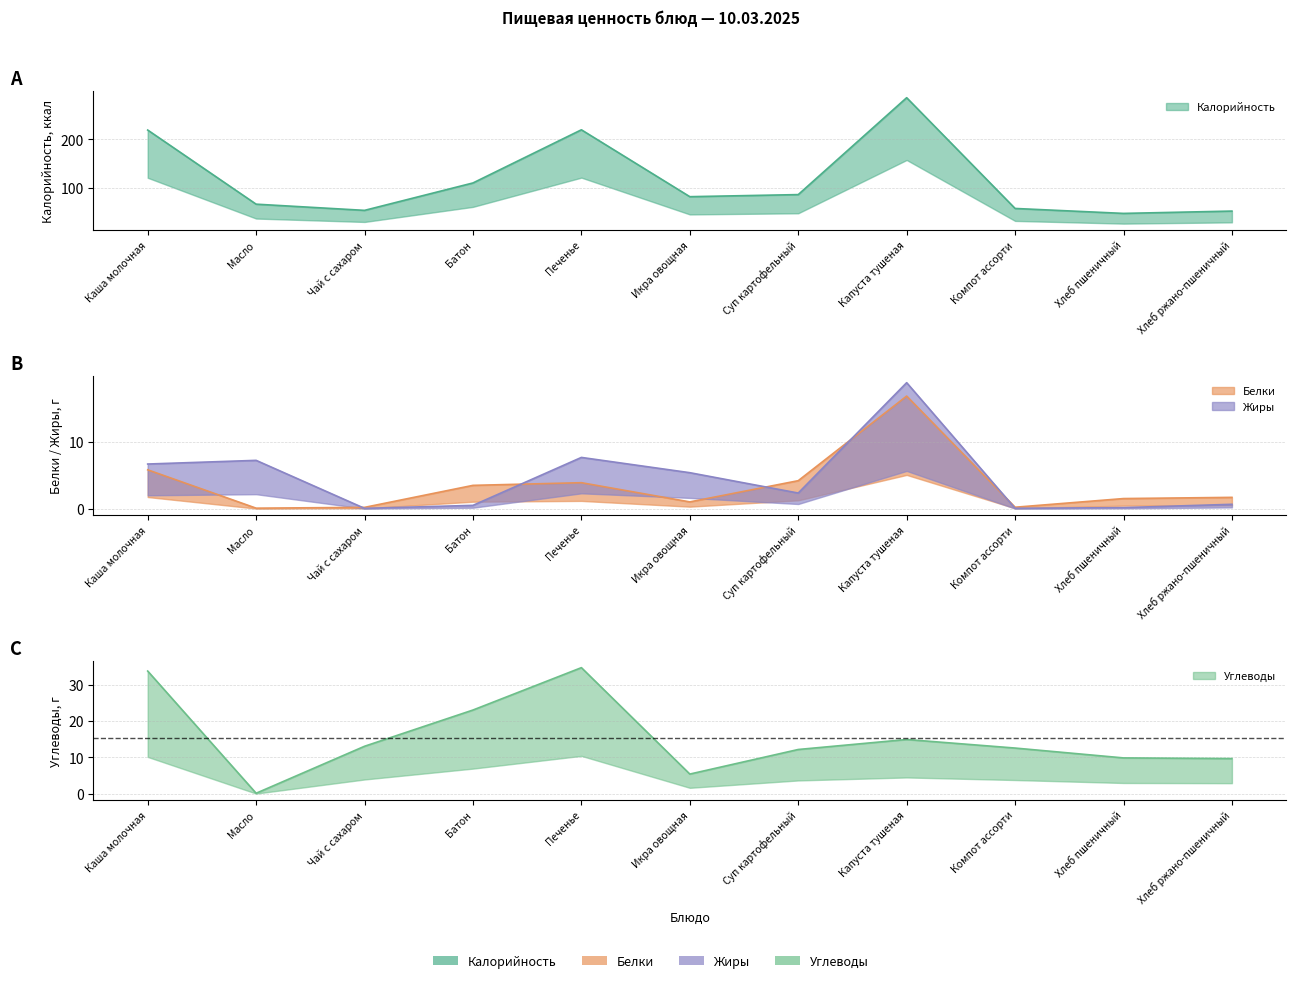

What is the difference between the maximum and minimum values in the Белки series?

16.8